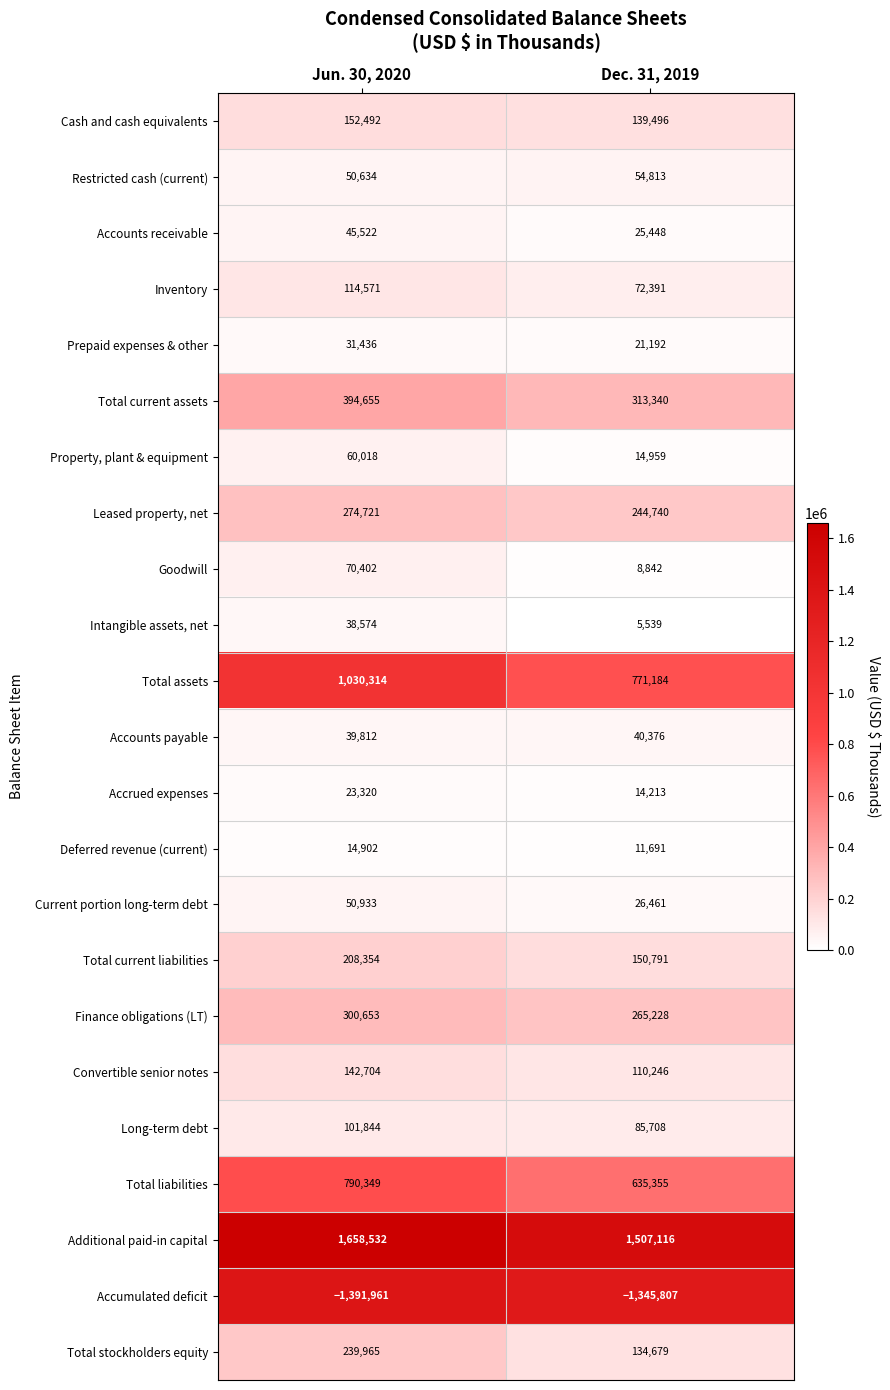

What is the sum of the Accrued expenses values at Dec. 31, 2019 and Jun. 30, 2020?

37533